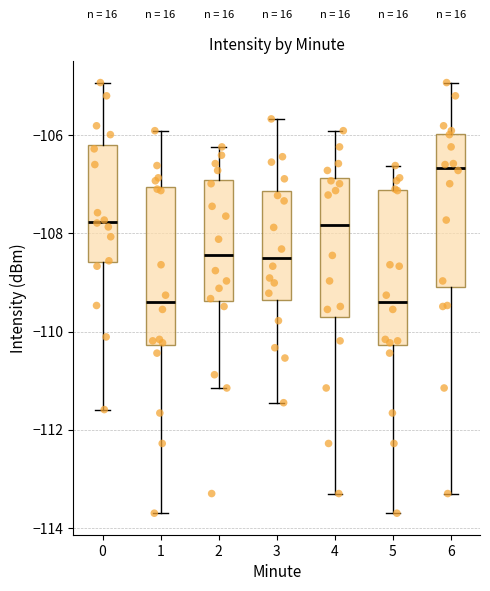

Reading left to right, transcribe this box plot: for each box, give where its median line is, the range the box spans, and where its two whiskers end, as read against the y-axis. The values are not printed on the chart, so give them approximately, as read against the axis.

0: median -107.8, box -108.6 to -106.2, whiskers -111.6 to -105.0
1: median -109.4, box -110.2 to -107.0, whiskers -113.6 to -106.0
2: median -108.4, box -109.4 to -107.0, whiskers -111.2 to -106.2
3: median -108.4, box -109.4 to -107.2, whiskers -111.4 to -105.6
4: median -107.8, box -109.8 to -106.8, whiskers -113.2 to -106.0
5: median -109.4, box -110.2 to -107.2, whiskers -113.6 to -106.6
6: median -106.6, box -109.0 to -106.0, whiskers -113.2 to -105.0